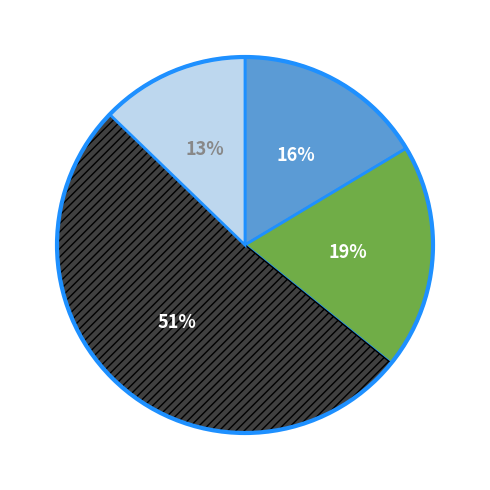

To the nearest percent, what is the average slice percentage?

25%